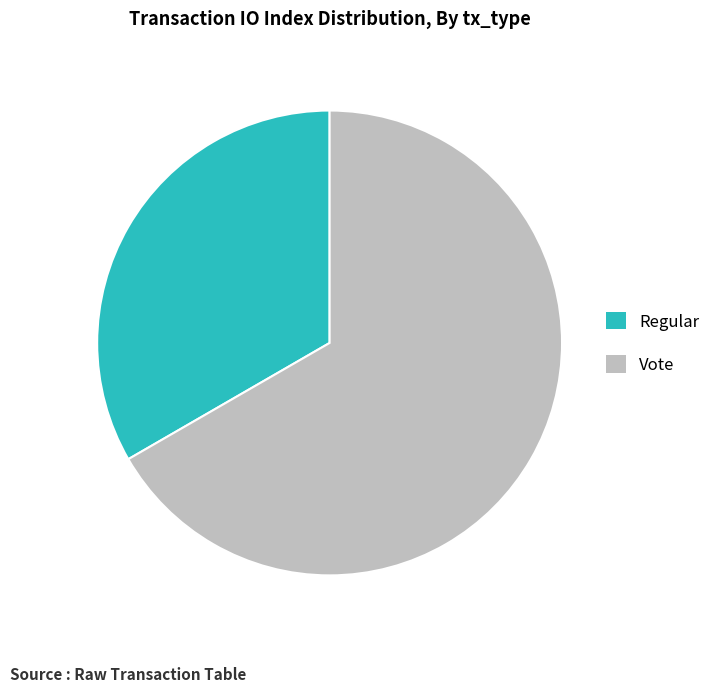

Approximately how many times larger is the value at Vote compared to Regular?

2.0